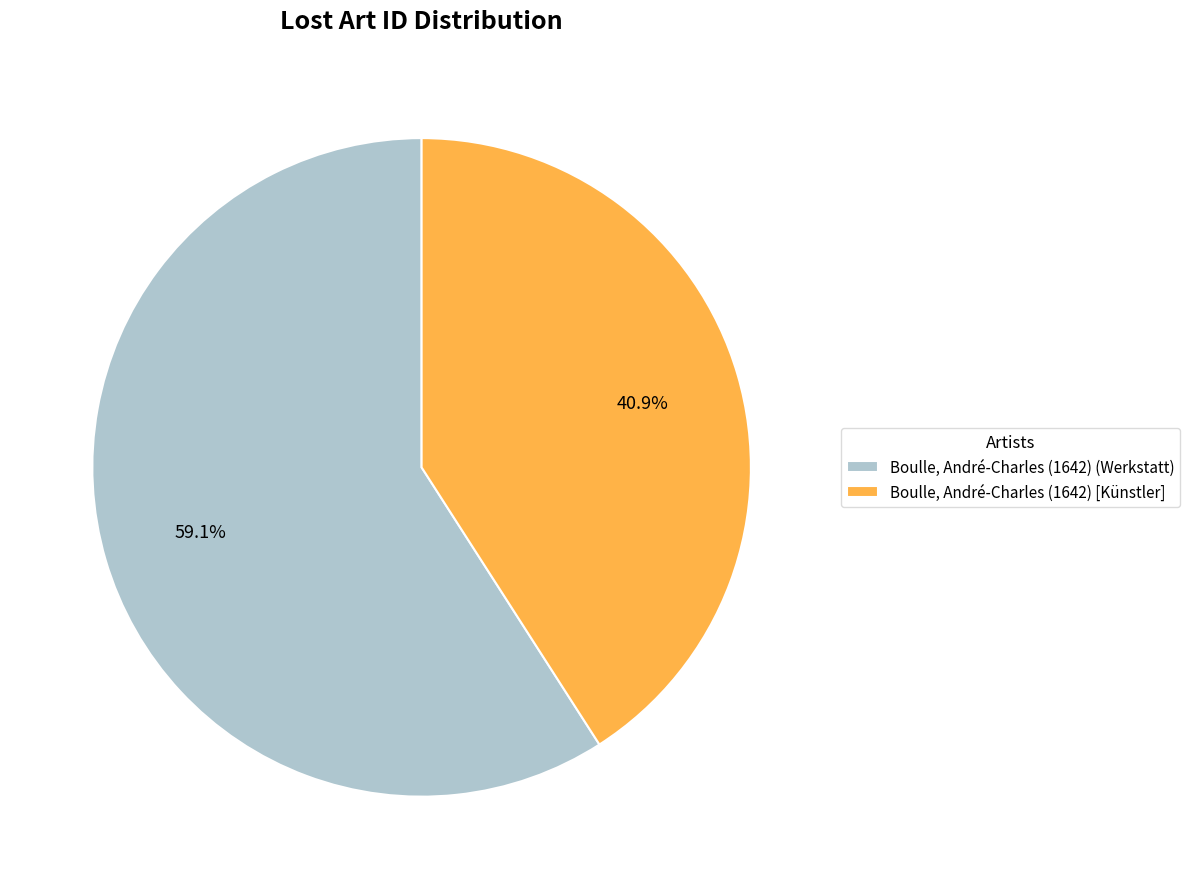

To the nearest percent, what percentage of the pie is Boulle, André-Charles (1642) [Künstler]?

41%